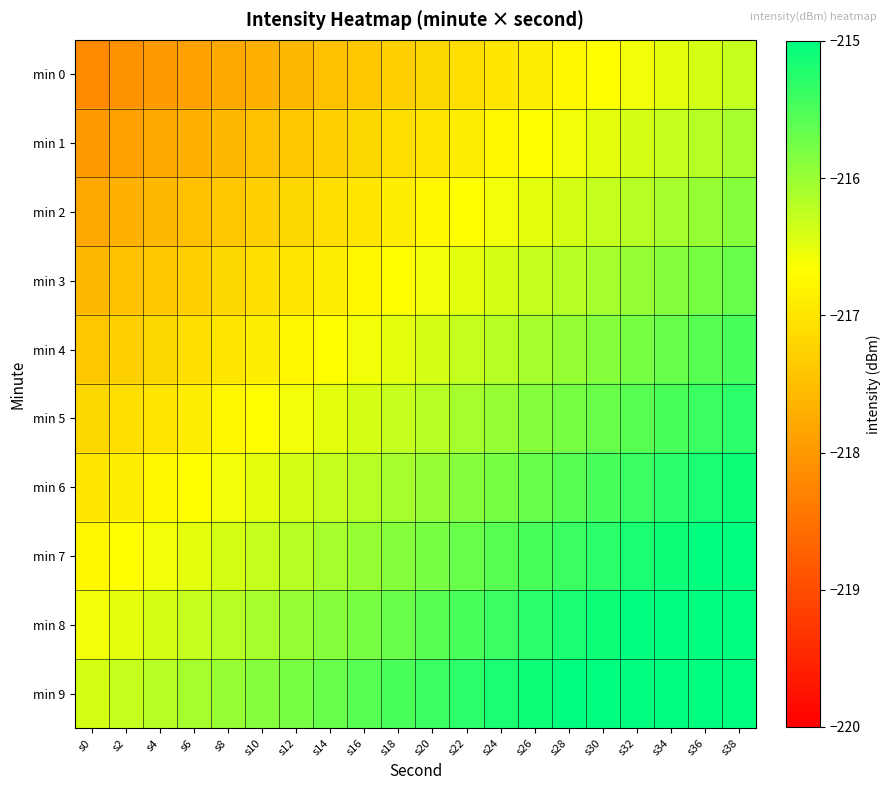

What is the difference between the highest and lowest values at s28?

1.8